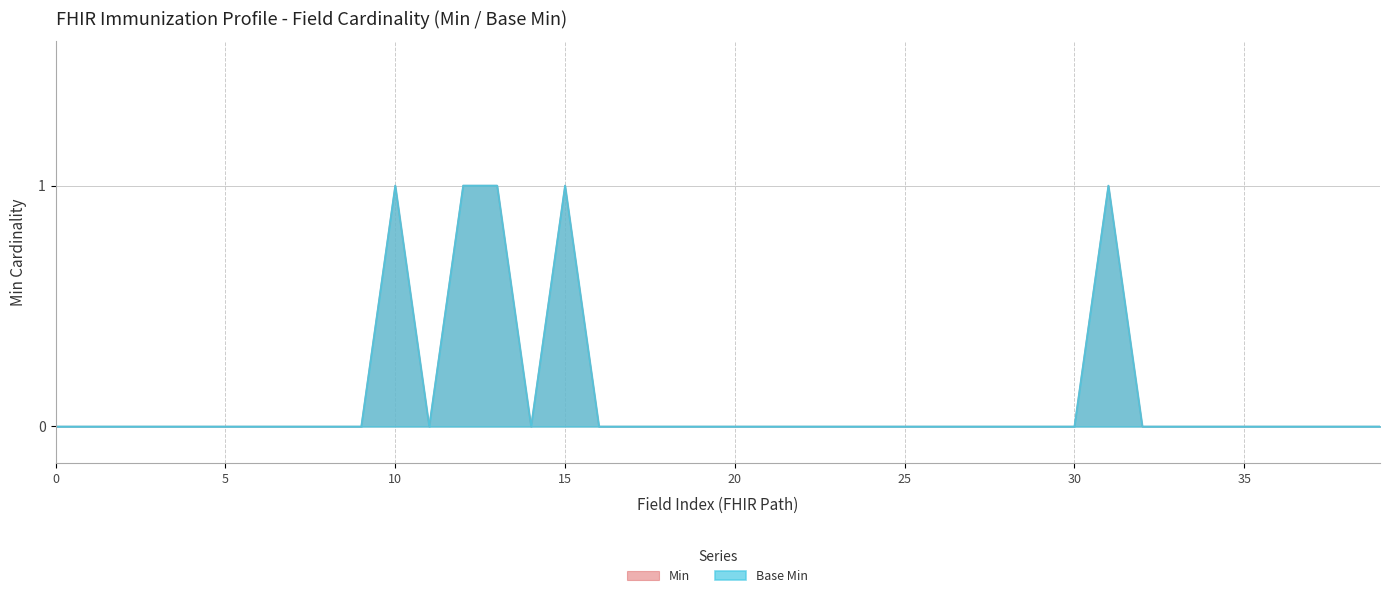

What position from the left is 0?

1